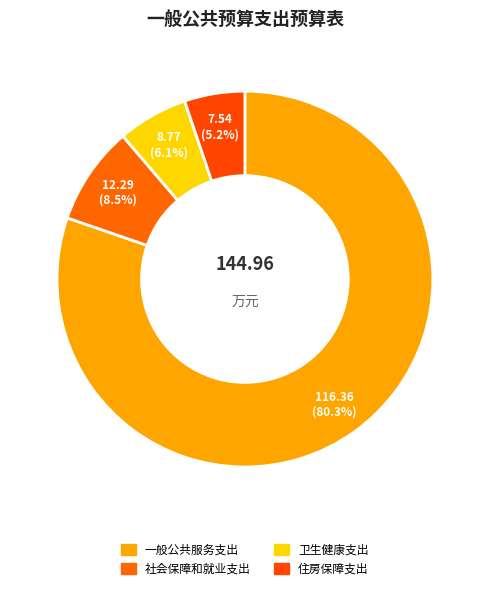

Between 卫生健康支出 and 一般公共服务支出, which is larger?

一般公共服务支出